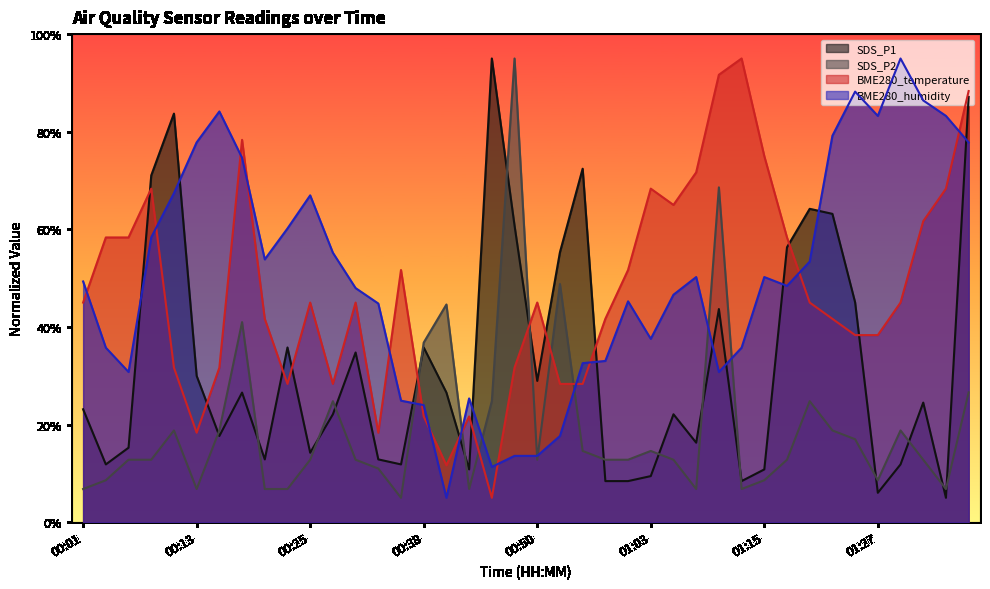

What is the minimum value shown in the chart?

5.0